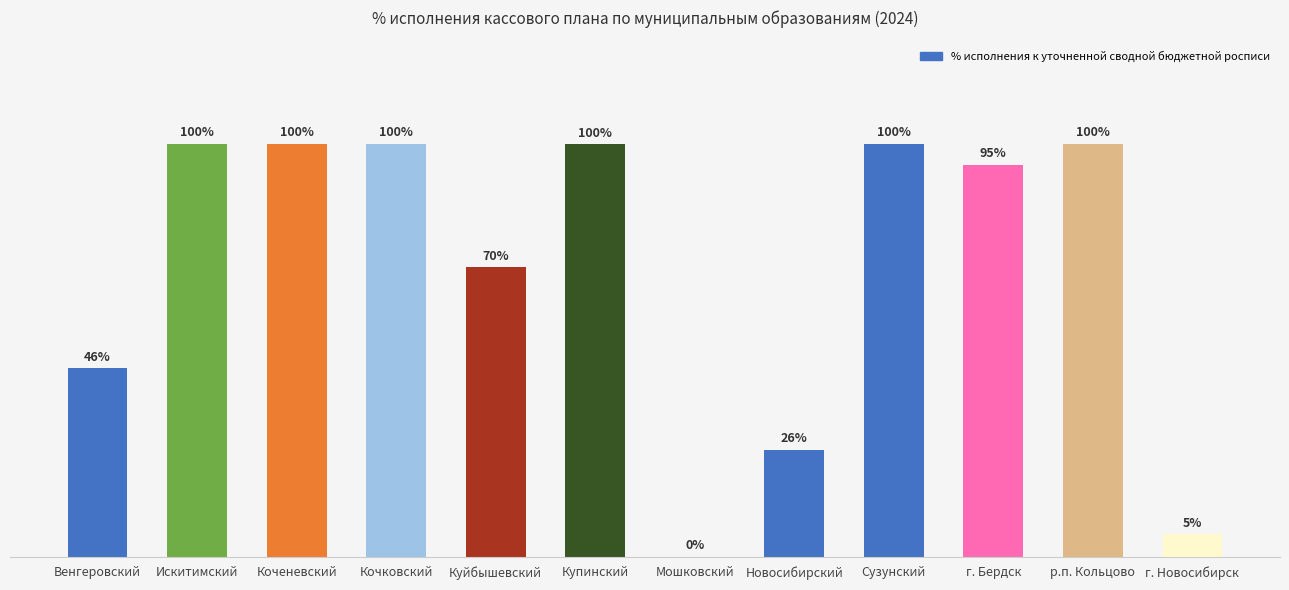

Where is the data nearest to the value 50?

Венгеровский